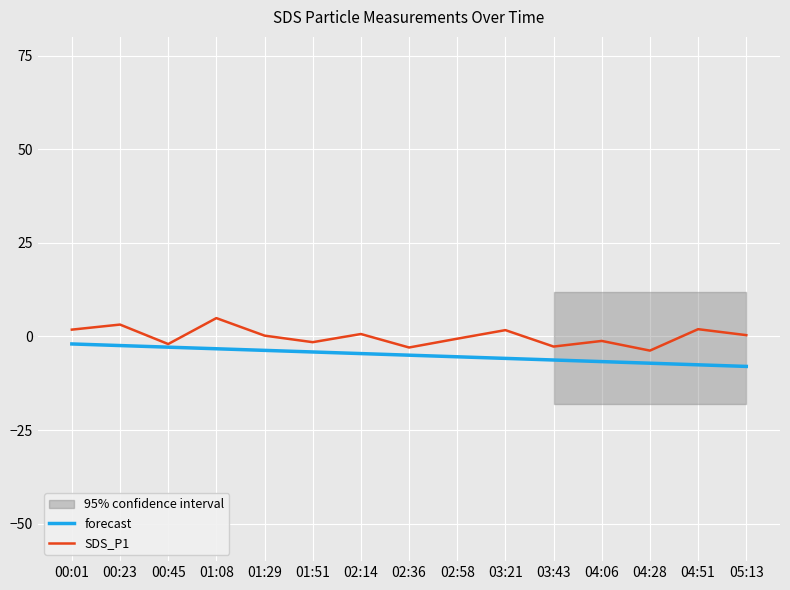

List the series in order of their overall mean, lowest first.

forecast, SDS_P1